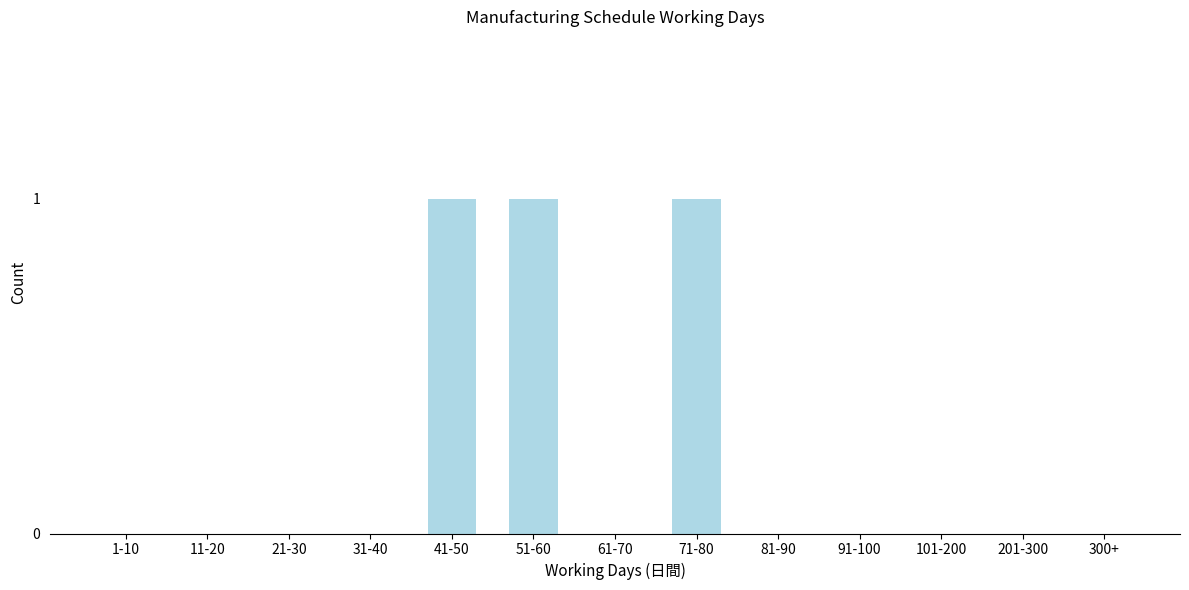

Reading left to right, extract all data points from this chart.

1-10=0	11-20=0	21-30=0	31-40=0	41-50=1	51-60=1	61-70=0	71-80=1	81-90=0	91-100=0	101-200=0	201-300=0	300+=0